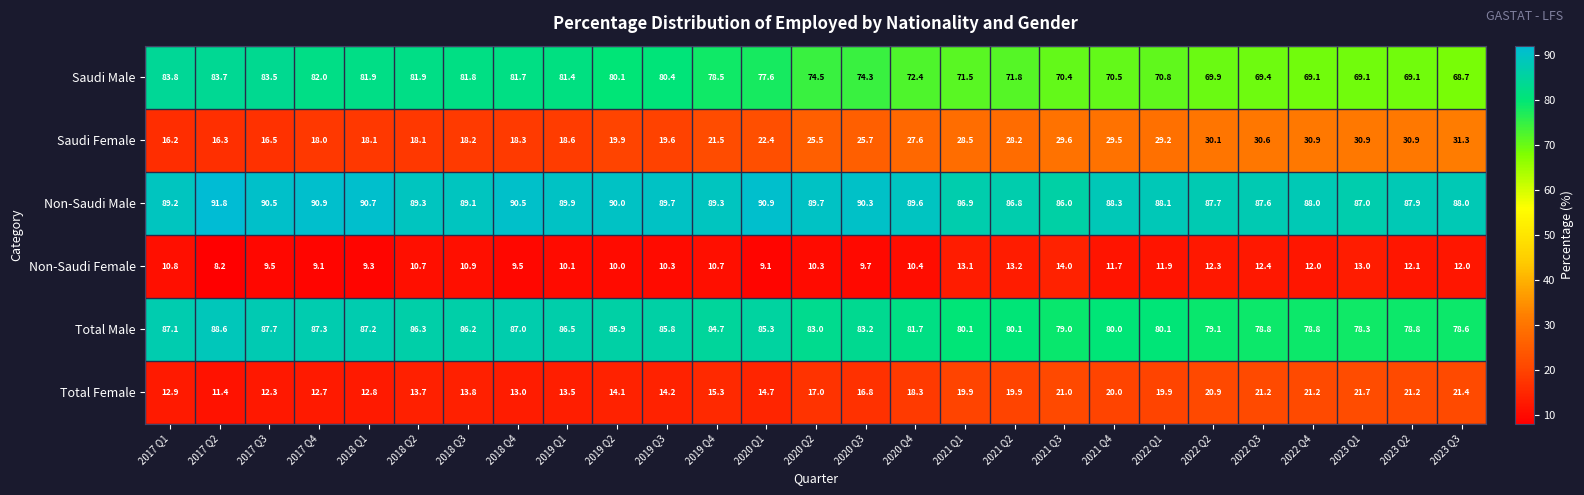

Which series has the largest total across all categories?

Non-Saudi Male